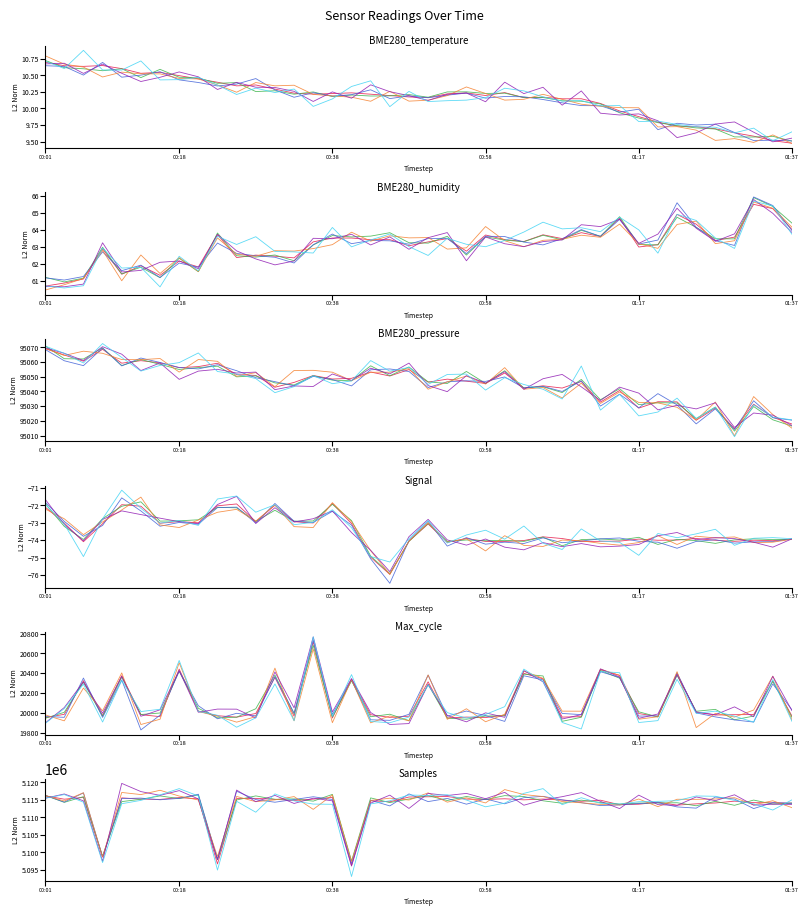

At which category is the sum across all series the highest?

00:50